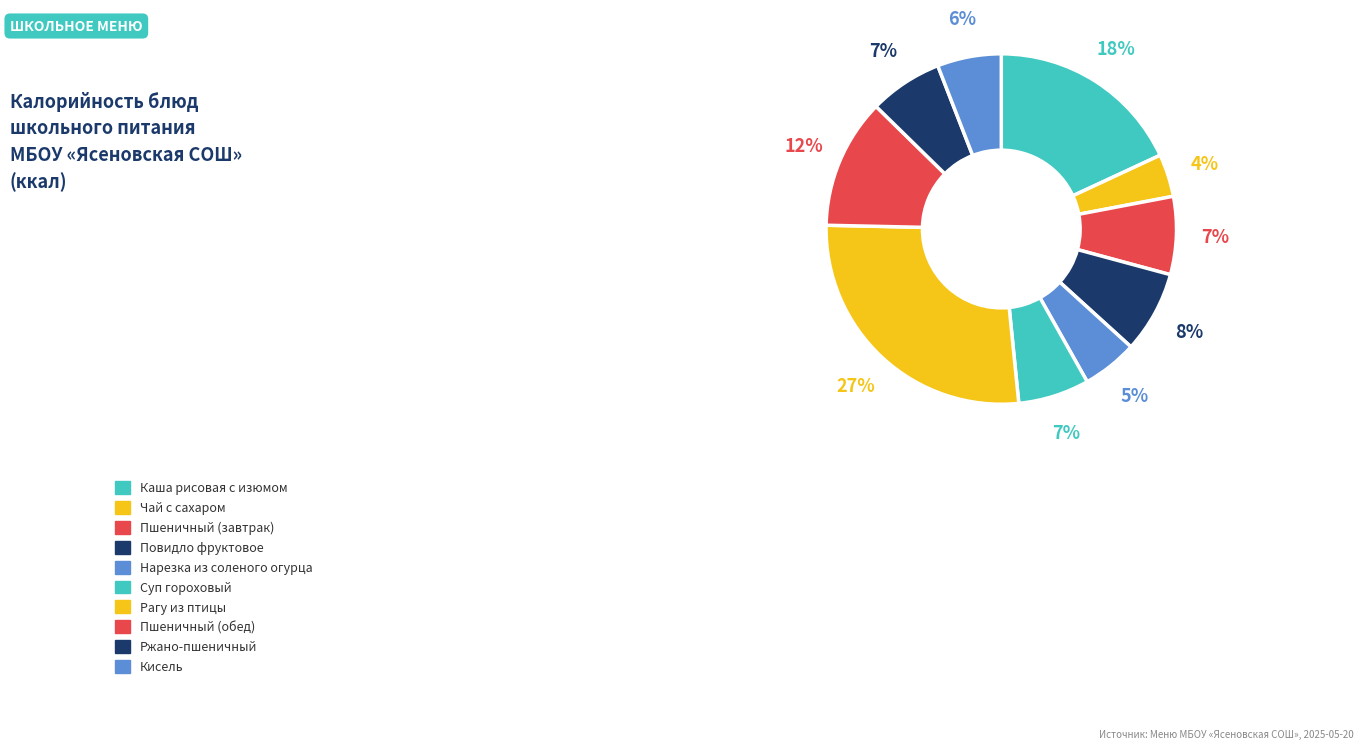

How many slices are in this pie chart?

10